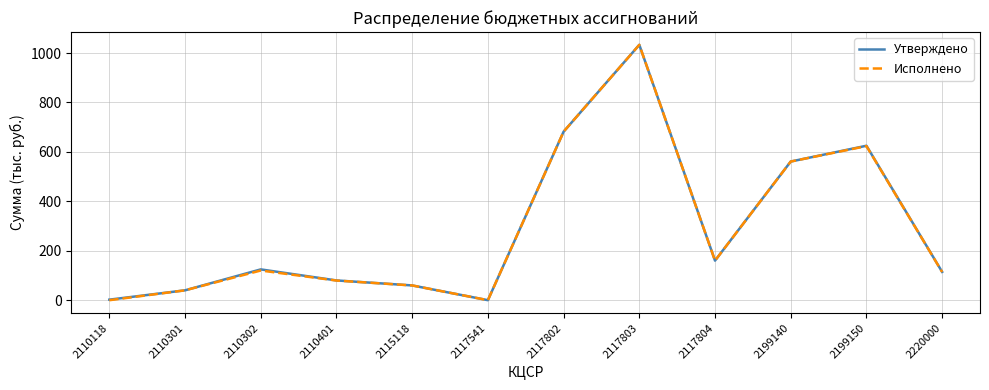

What are all the series names shown in the legend?

Утверждено, Исполнено